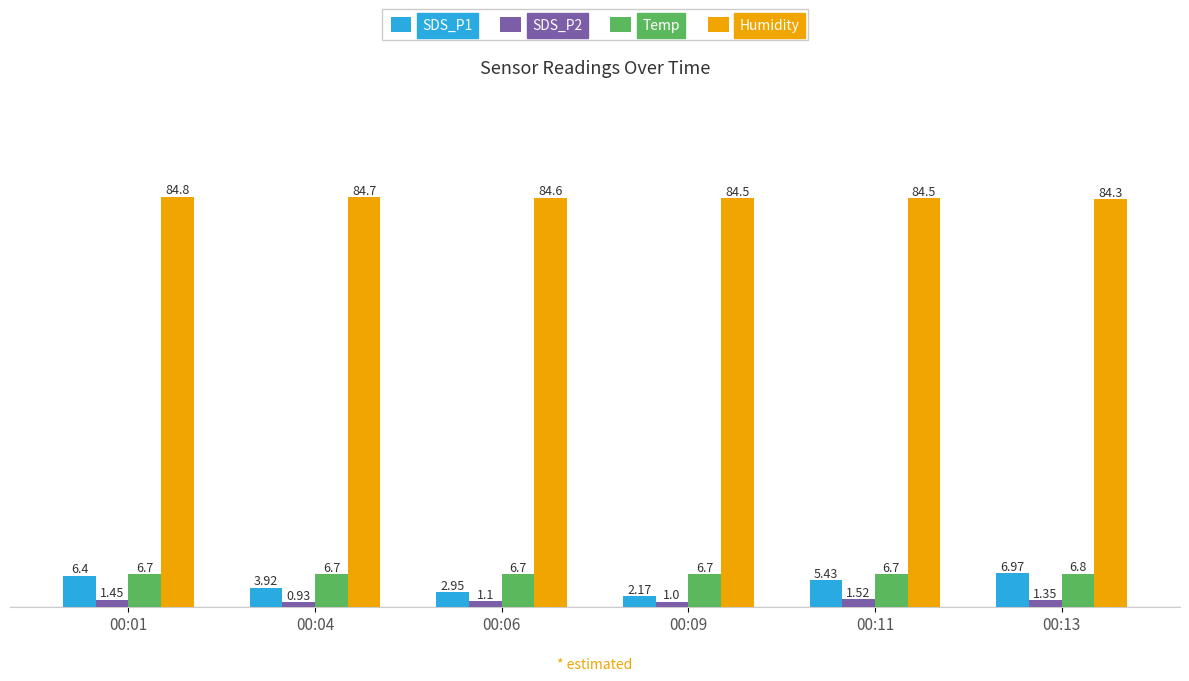

What are all the series names shown in the legend?

SDS_P1, SDS_P2, Temp, Humidity